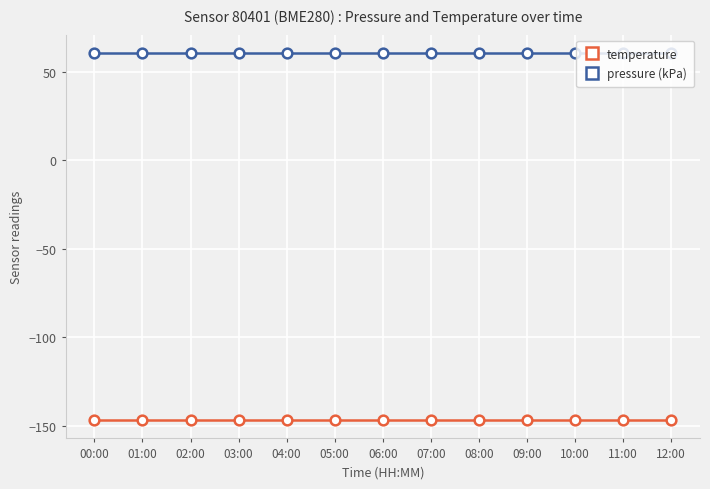

What is the spread (max minus min) of values at 12:00?

207.4